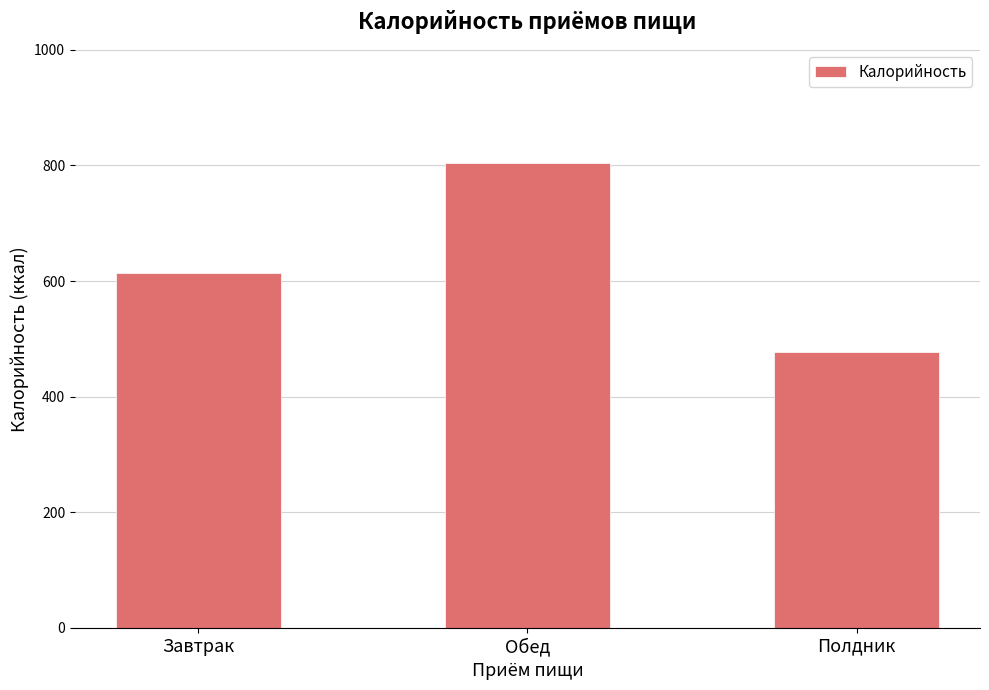

Approximately how many times larger is the value at Полдник compared to Обед?

0.6